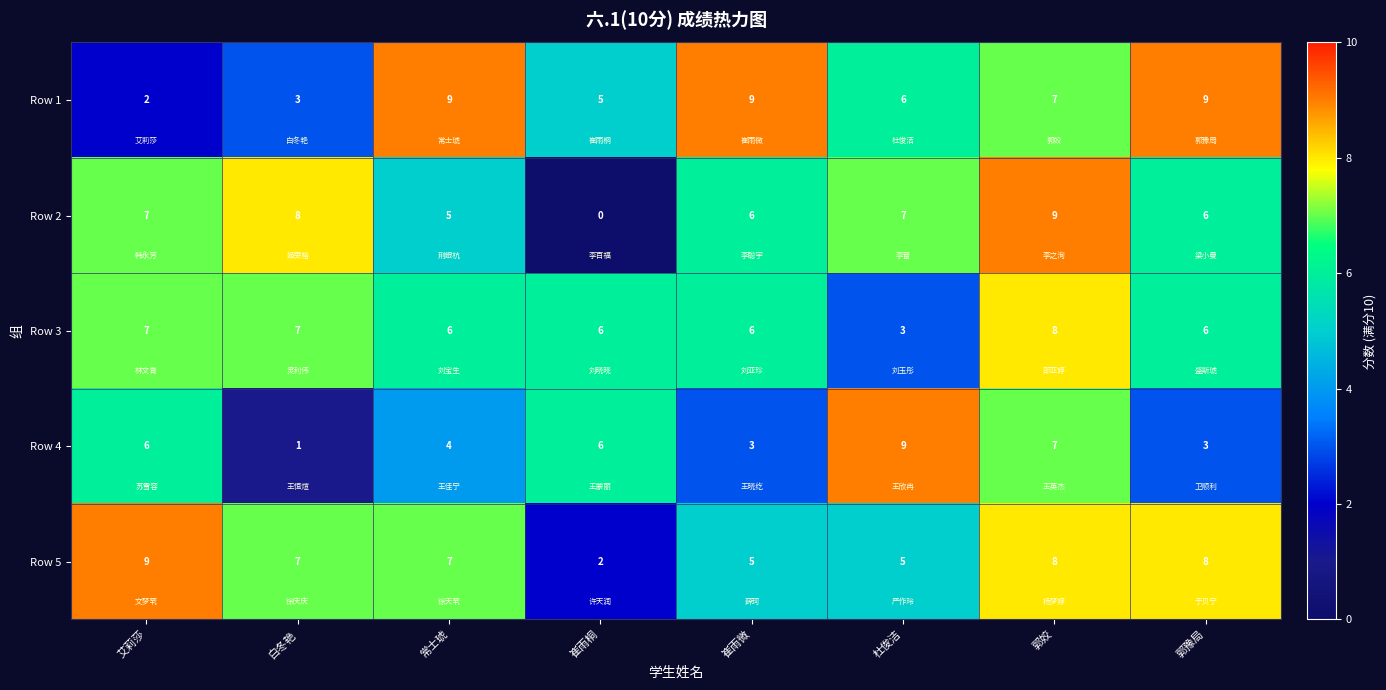

The value of Row 4 at 崔雨微 is 3. True or false?

True